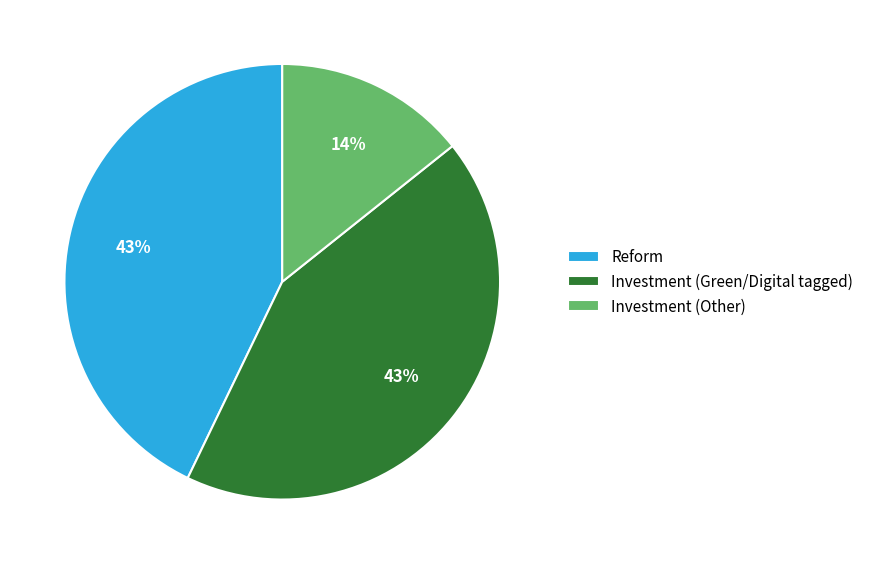

Count the number of slices in the pie.

3